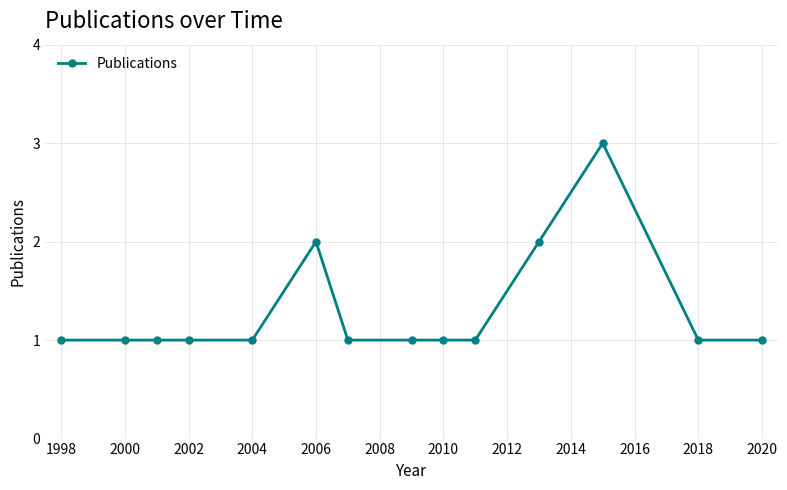

How many lines are shown in the chart?

1